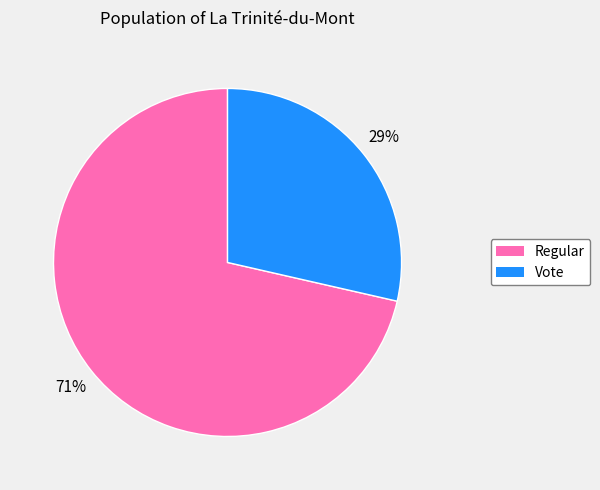

What is the smallest slice in the pie chart?

Vote